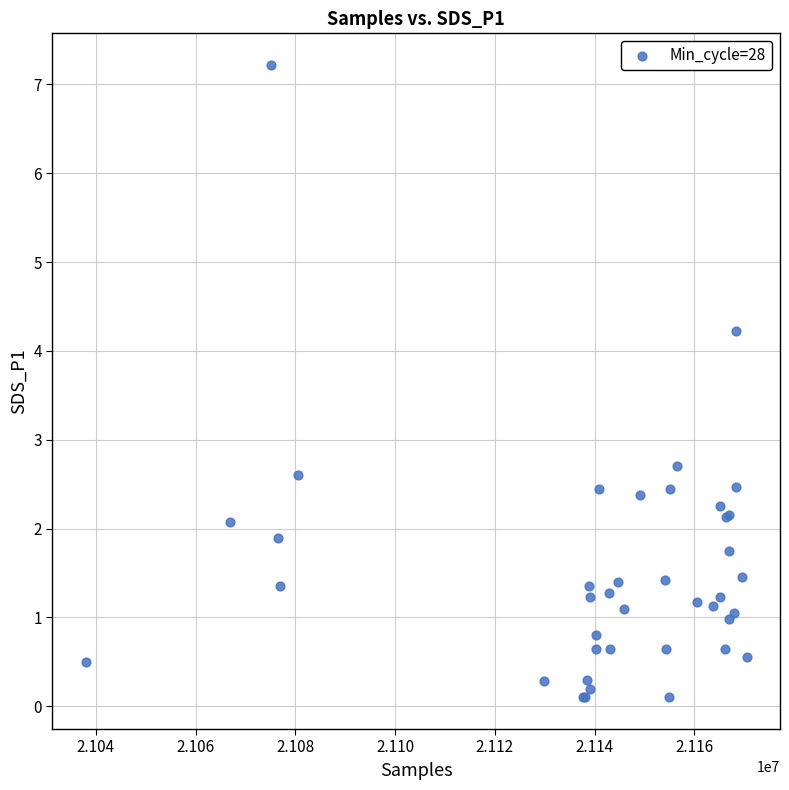

What Y value in the scatter plot is closest to 3?

2.7